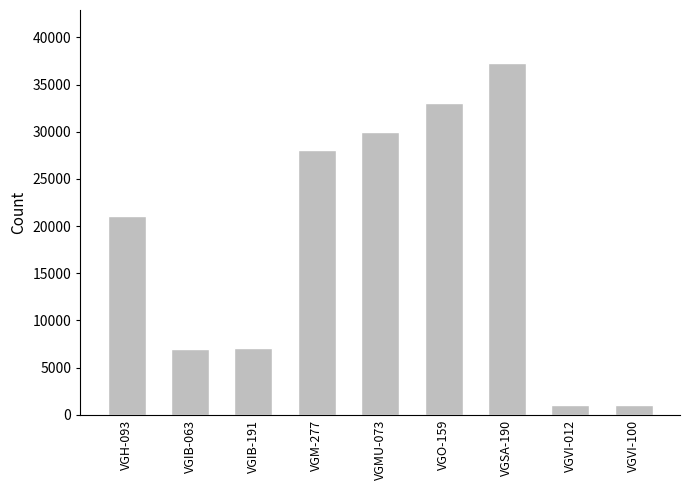

What is the label of the 6th bar from the left?

VGO-159